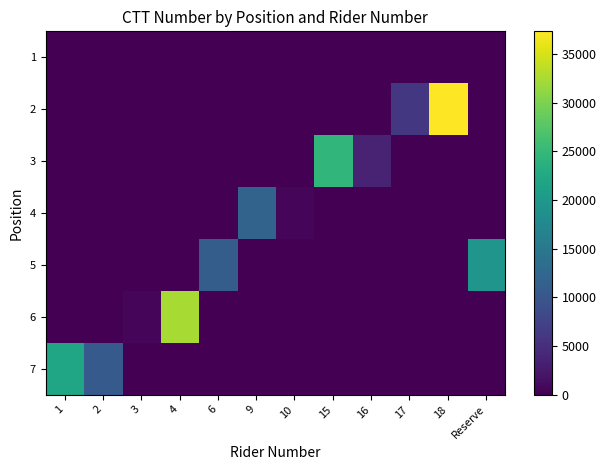

Reading right to left, list all the values displayed in this chart.

1: Reserve=0	18=0	17=0	16=0	15=0	10=0	9=0	6=0	4=0	3=0	2=0	1=0
2: Reserve=0	18=37323	17=6055	16=0	15=0	10=0	9=0	6=0	4=0	3=0	2=0	1=0
3: Reserve=0	18=0	17=0	16=3739	15=24612	10=0	9=0	6=0	4=0	3=0	2=0	1=0
4: Reserve=0	18=0	17=0	16=0	15=0	10=465	9=11929	6=0	4=0	3=0	2=0	1=0
5: Reserve=19497	18=0	17=0	16=0	15=0	10=0	9=0	6=10942	4=0	3=0	2=0	1=0
6: Reserve=0	18=0	17=0	16=0	15=0	10=0	9=0	6=0	4=32453	3=504	2=0	1=0
7: Reserve=0	18=0	17=0	16=0	15=0	10=0	9=0	6=0	4=0	3=0	2=10557	1=21889